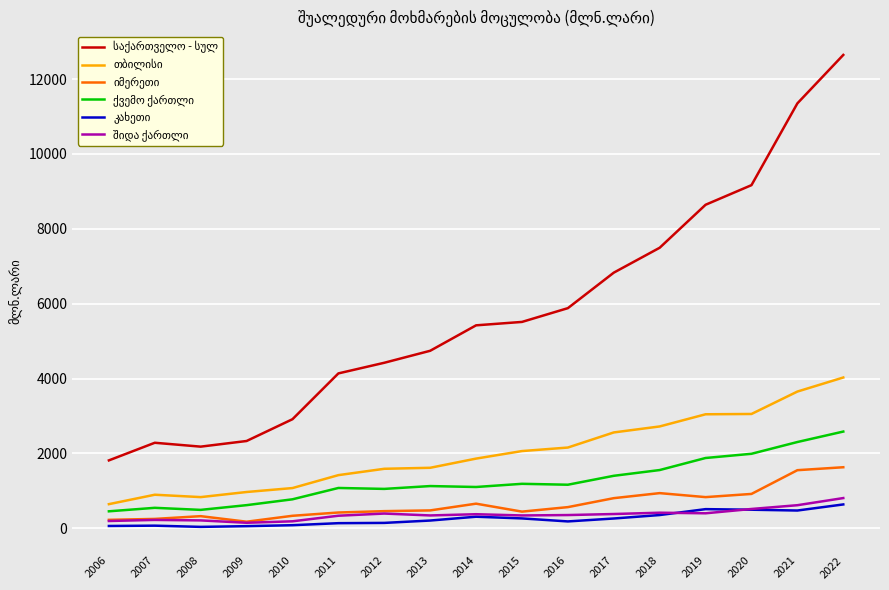

Which label corresponds to the largest value in the chart?

2022